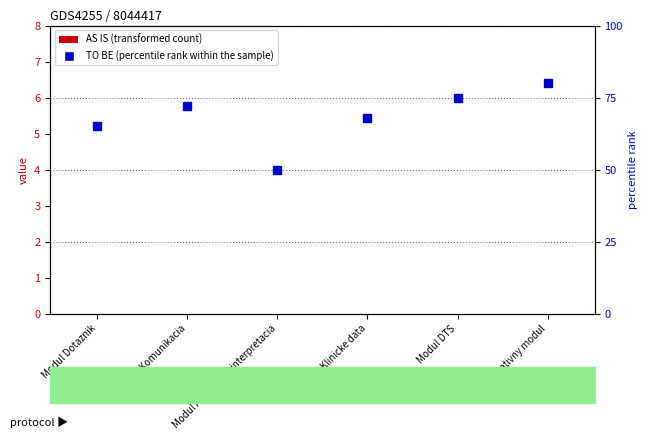

Which label corresponds to the smallest value in the chart?

Modul Dotaznik